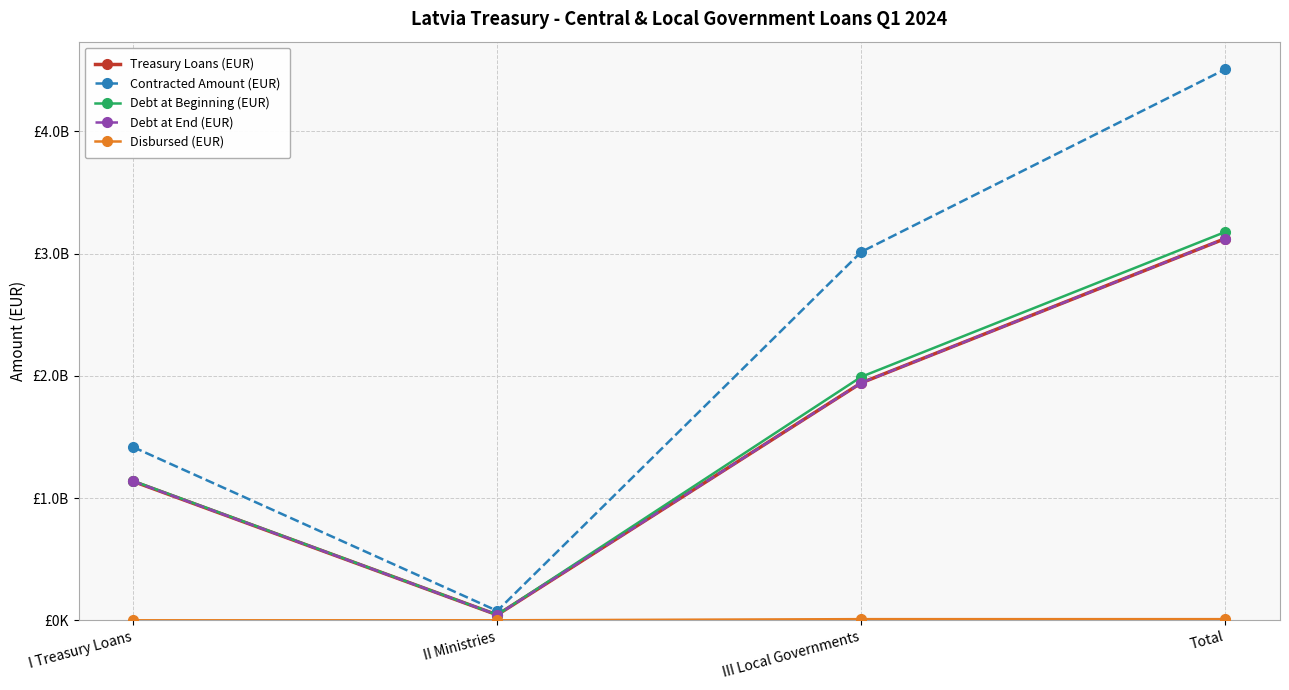

Does the chart have visible grid lines?

Yes